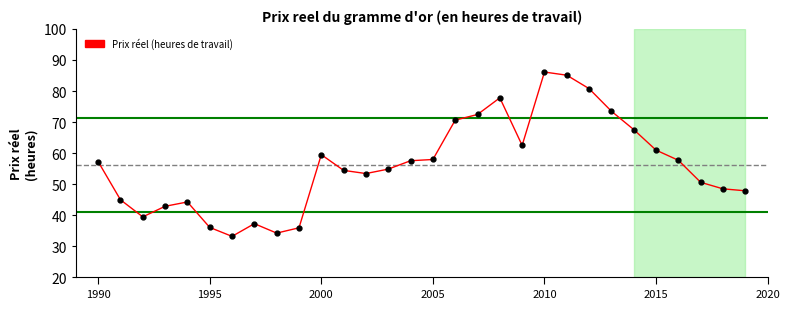

True or false: there are more than 0 points higher than both neighbors.

True